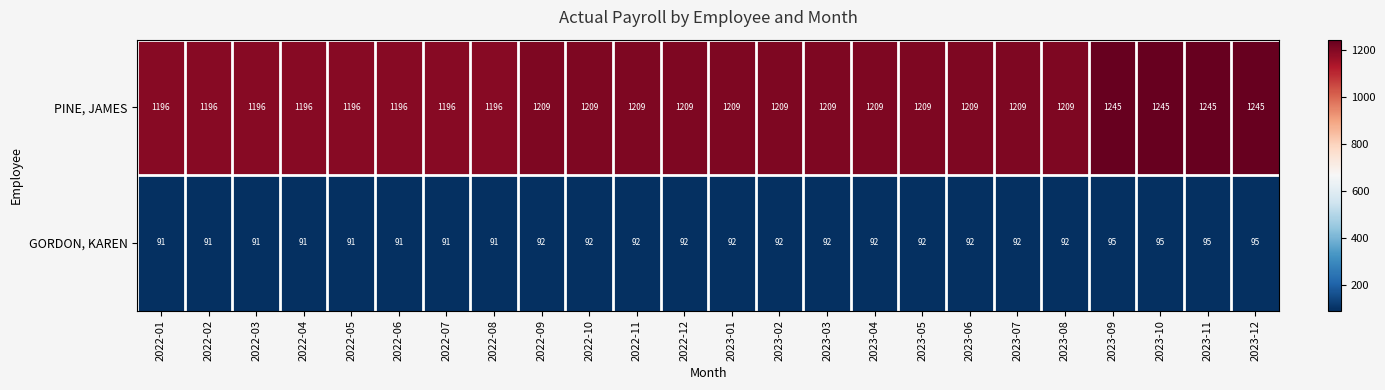

Which series has the widest spread of values?

PINE, JAMES